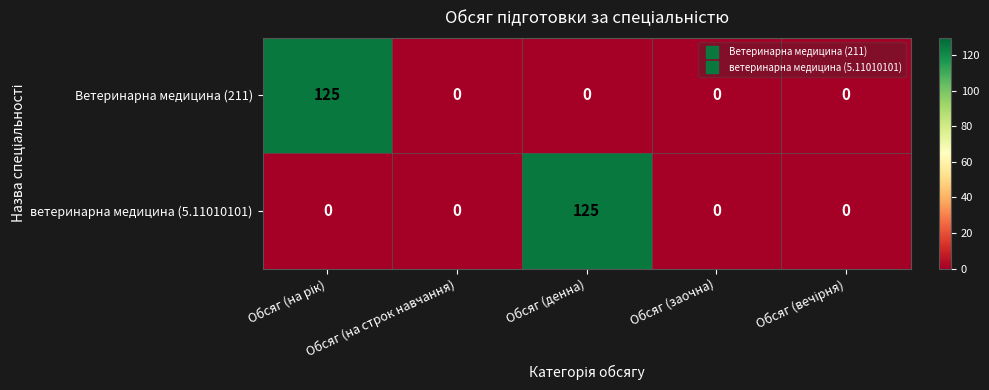

Is it true that ветеринарна медицина (5.11010101) equals -44 at Обсяг (заочна)?

False